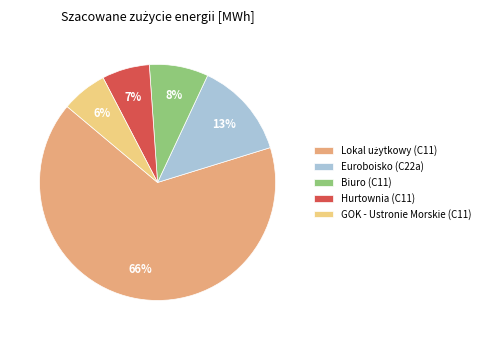

Between Euroboisko (C22a) and GOK - Ustronie Morskie (C11), which is larger?

Euroboisko (C22a)